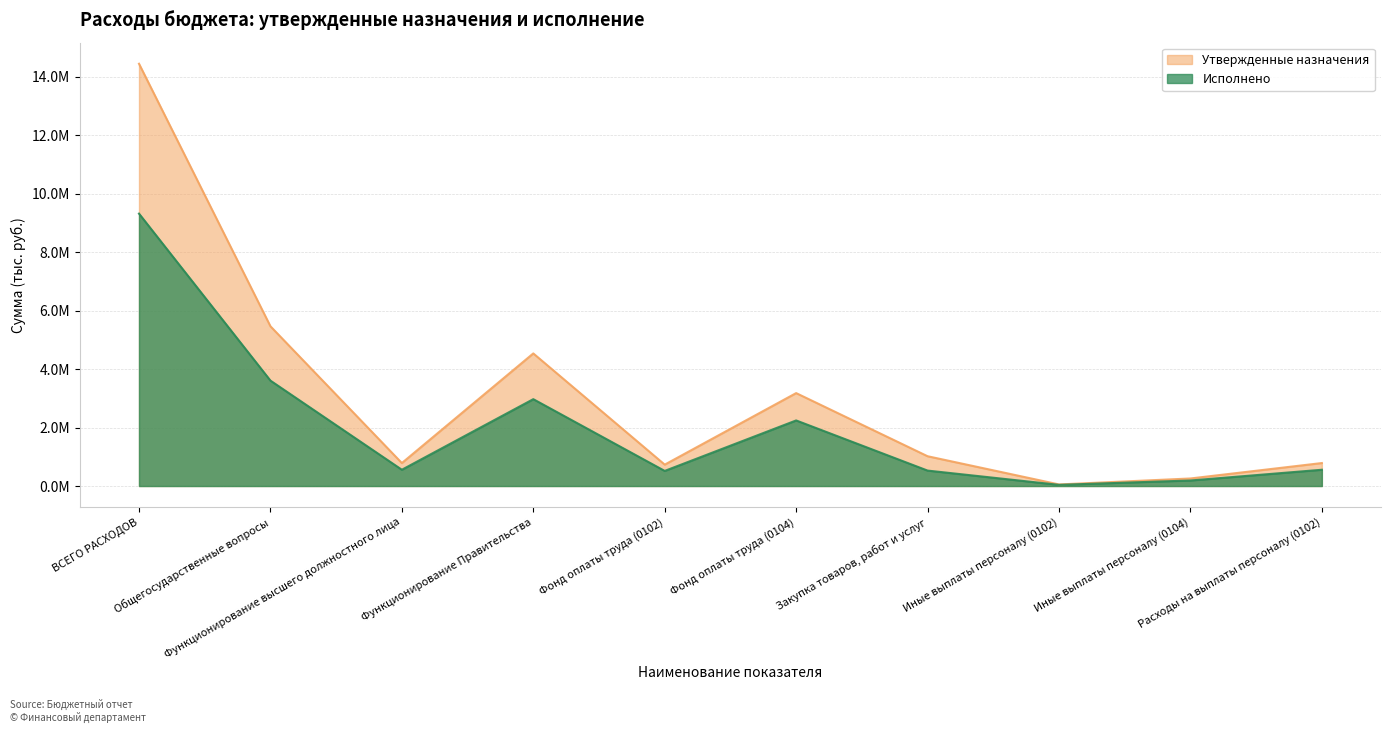

What is the label of the 8th point from the right?

Функционирование высшего должностного лица